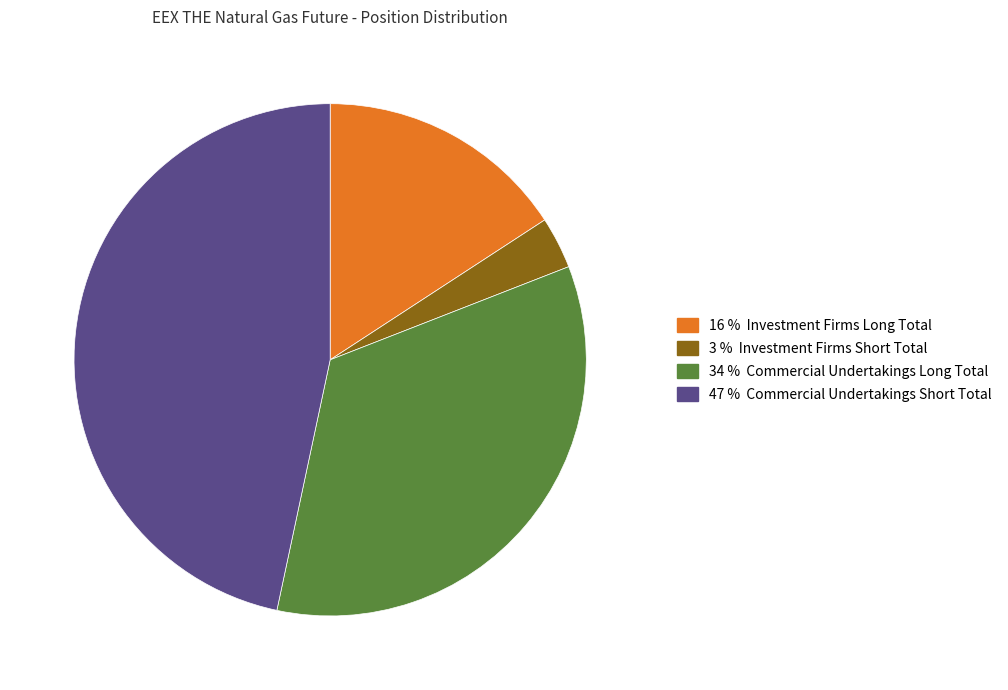

Is there any slice that represents more than half of the pie?

No